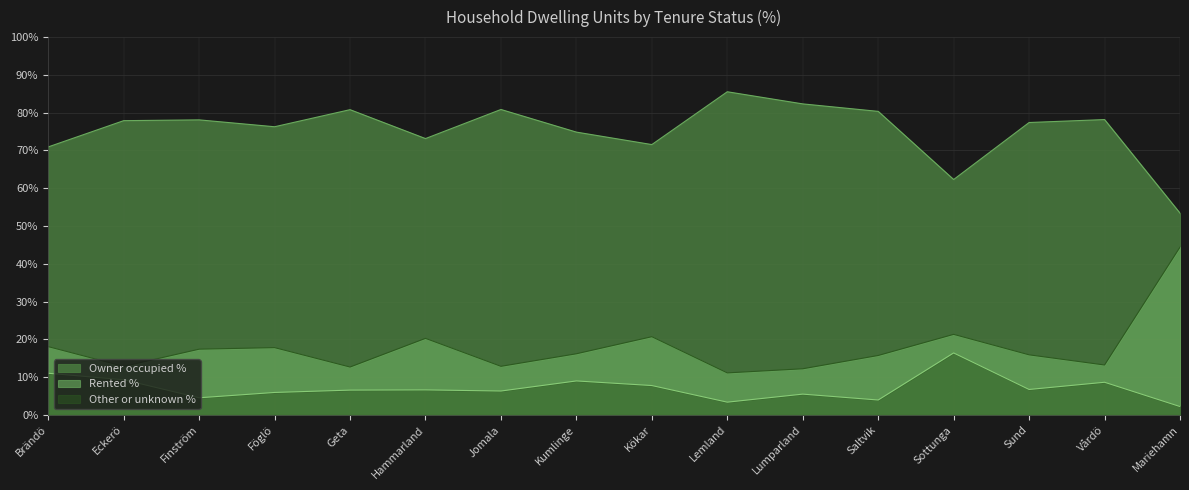

How many categories are shown in the chart?

16